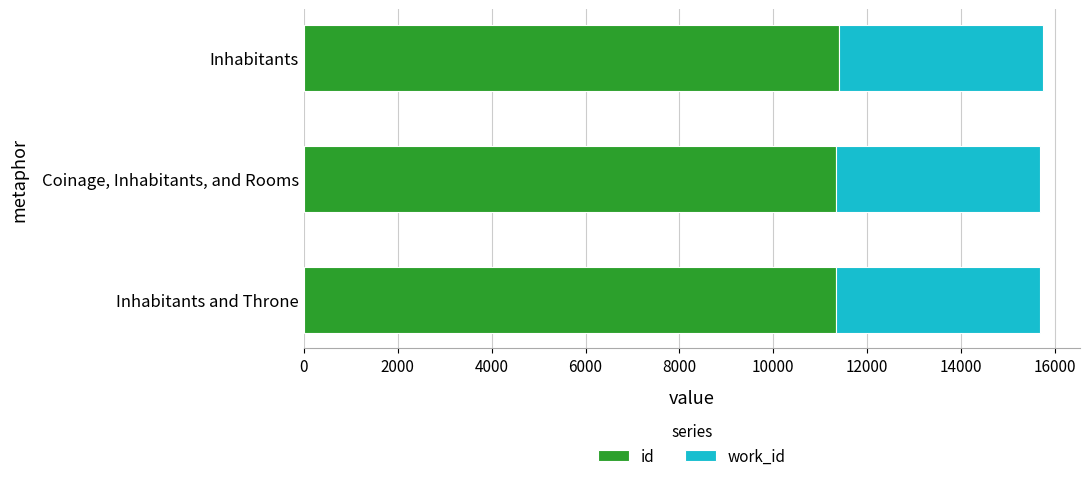

What is the total value across all series at Coinage, Inhabitants, and Rooms?

15685